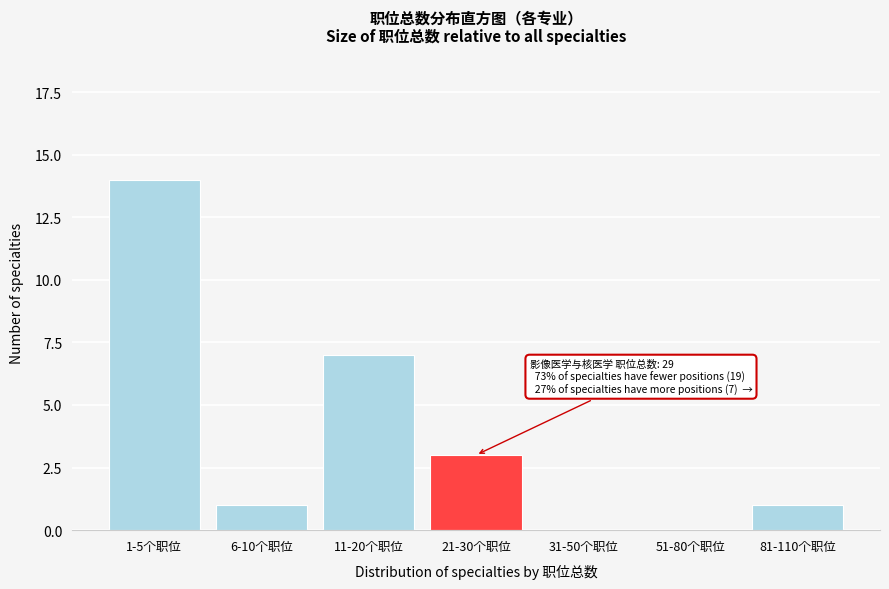

Reading left to right, transcribe all the data shown in this chart.

1-5个职位=14	6-10个职位=1	11-20个职位=7	21-30个职位=3	31-50个职位=0	51-80个职位=0	81-110个职位=1